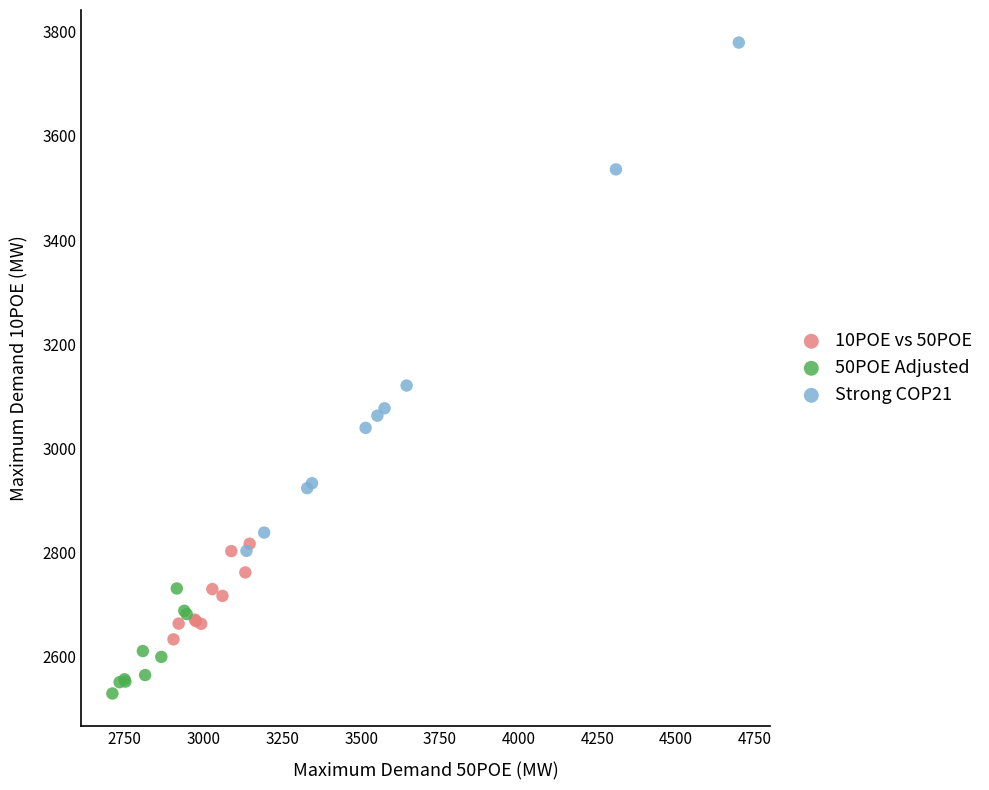

Which series contains the lowest Y value?

50POE Adjusted